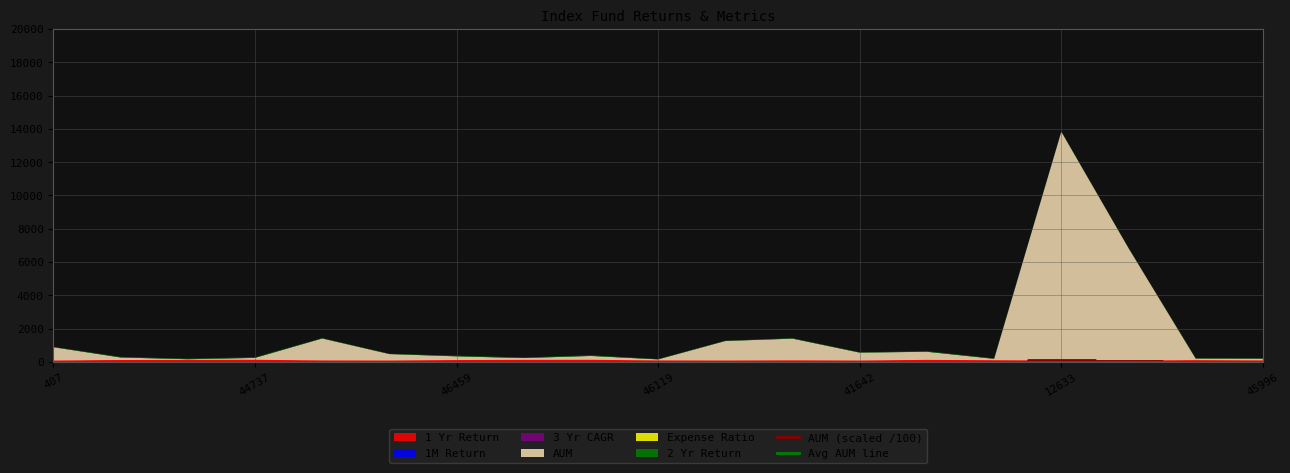

Is it true that Avg AUM line equals 15.1 at 16?

True